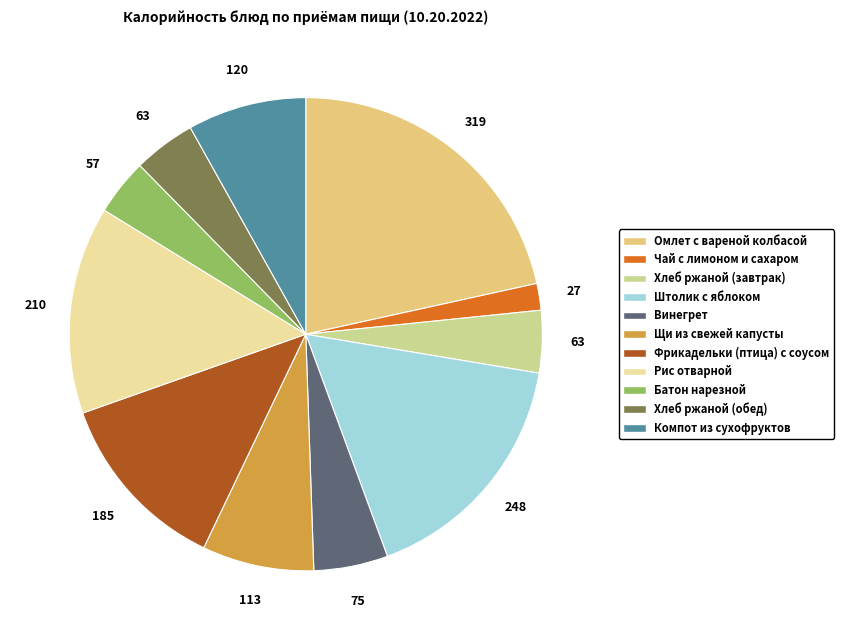

What is the ratio of the value at Батон нарезной to the value at Винегрет?

0.8